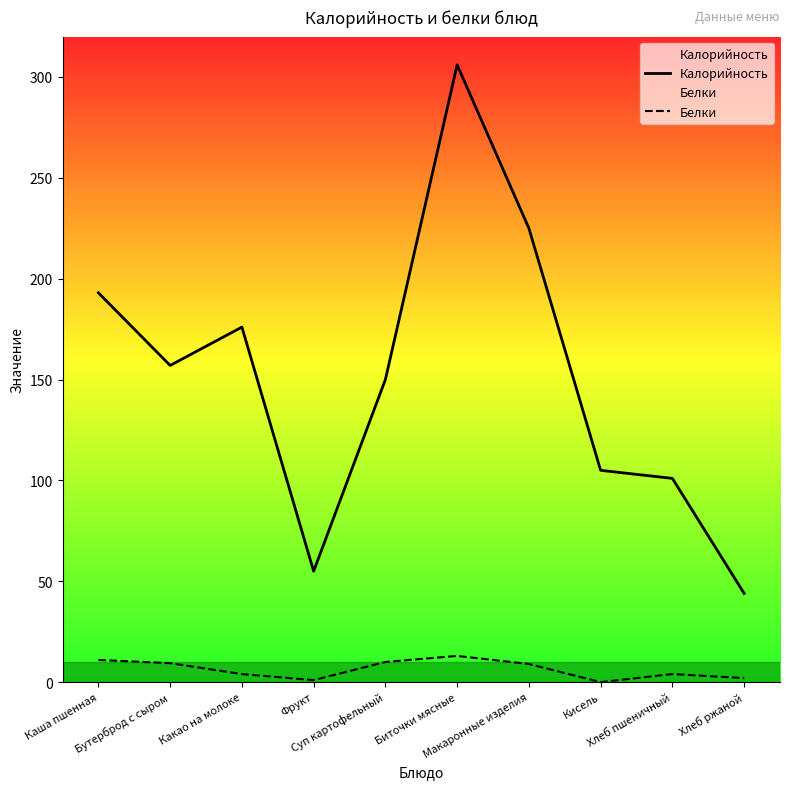

What is the label of the 2nd point from the right?

Хлеб пшеничный